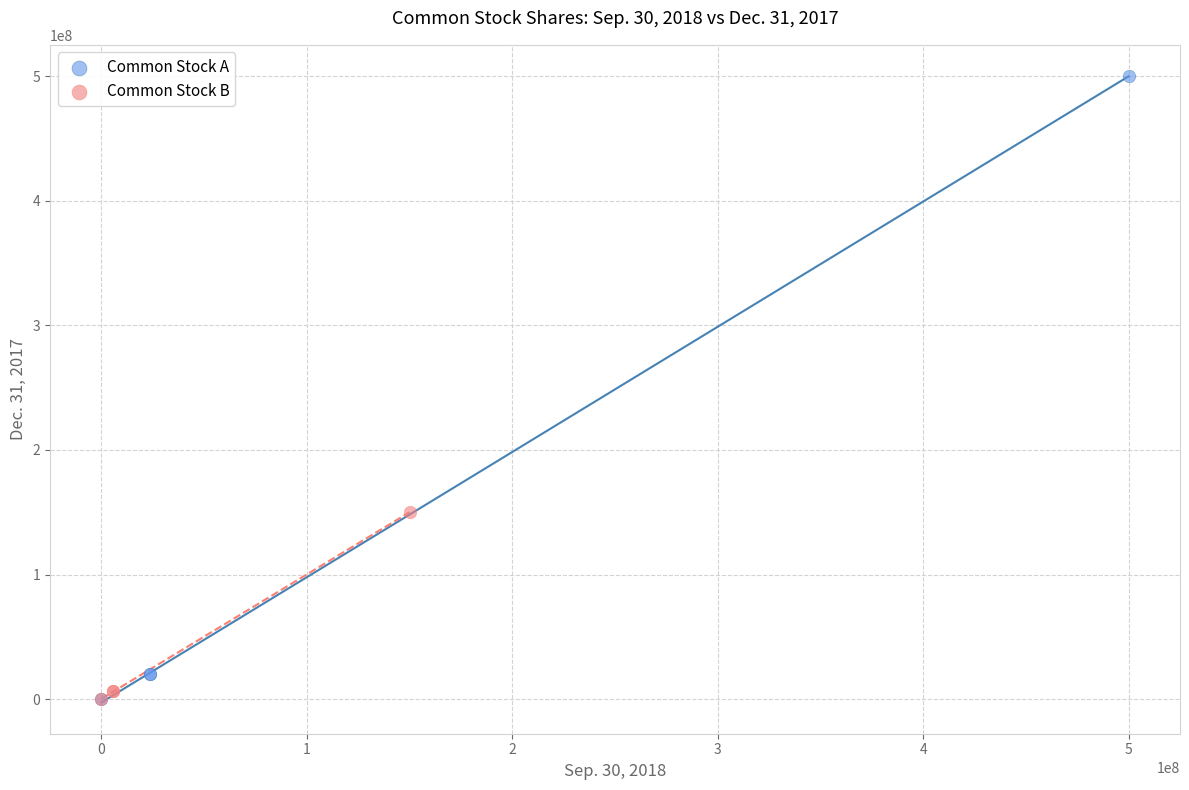

Which series has the largest Y range (max minus min)?

Common Stock A